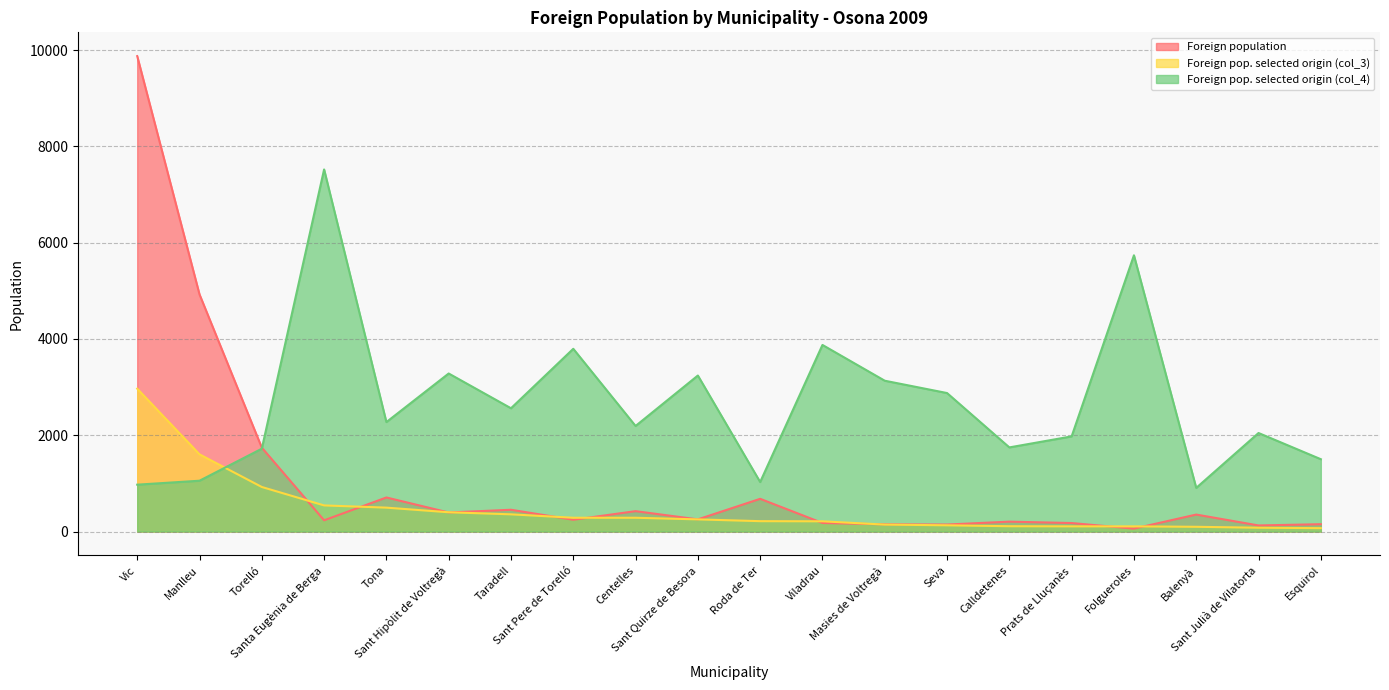

True or false: Foreign pop. selected origin (col_4) has a value of 1748 at Calldetenes.

True